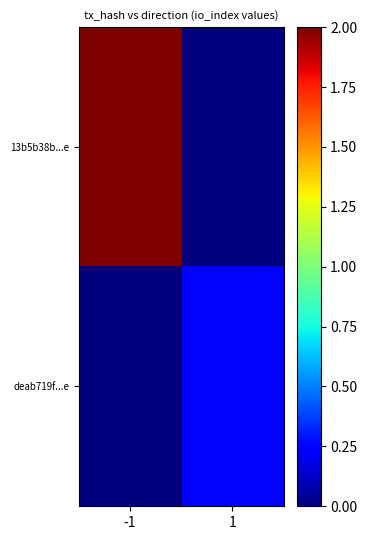

Which series has the largest total across all categories?

13b5b38b...e